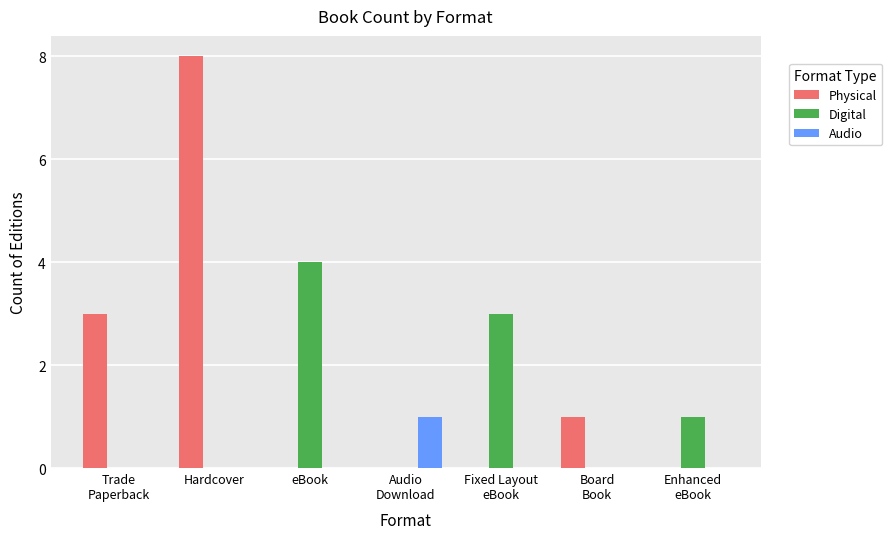

What is the total value across all series at Hardcover?

8